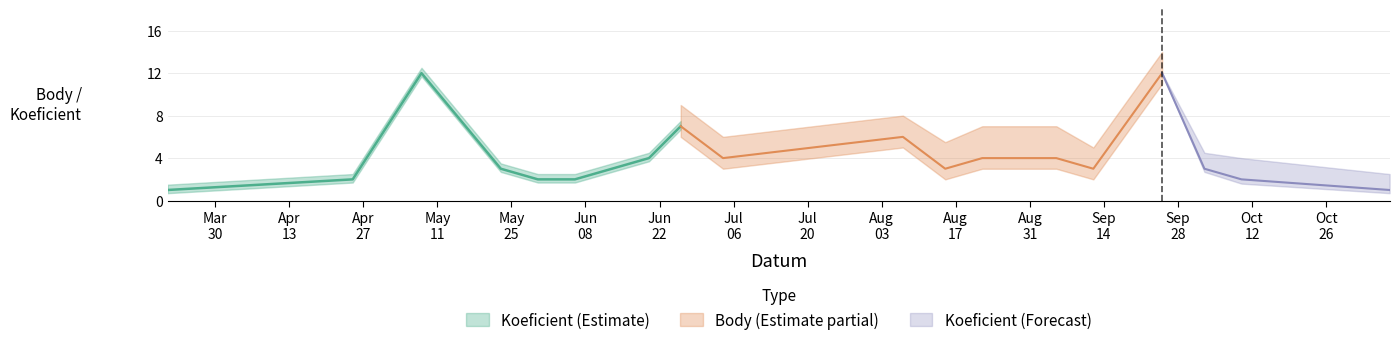

Which category has the highest value in the Koeficient_upper series?

2015-05-08